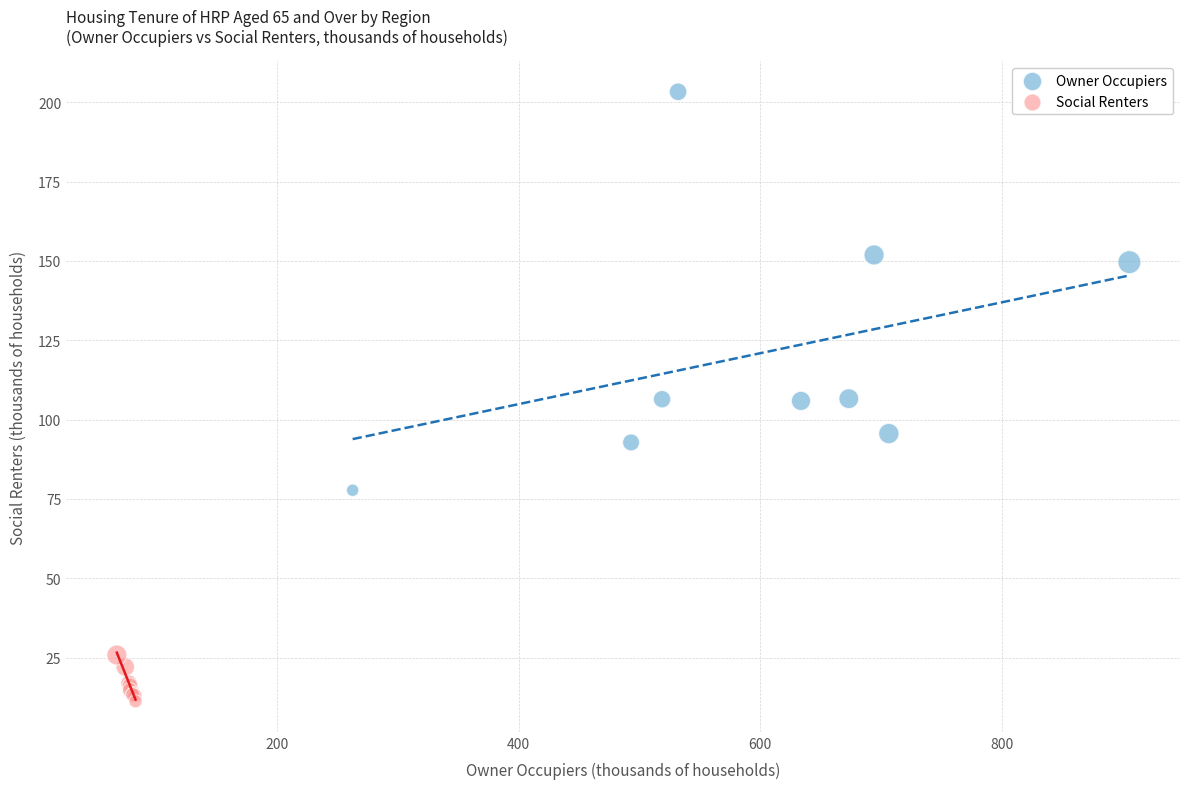

Which series contains the highest Y value?

Owner Occupiers